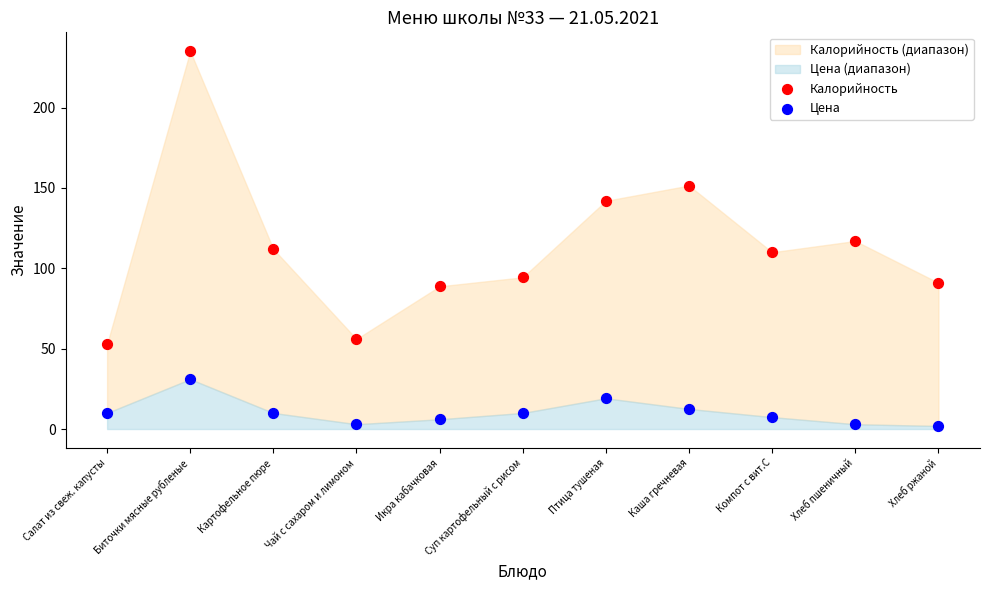

Across all data points, what is the range of Y values (max minus min)?

233.2